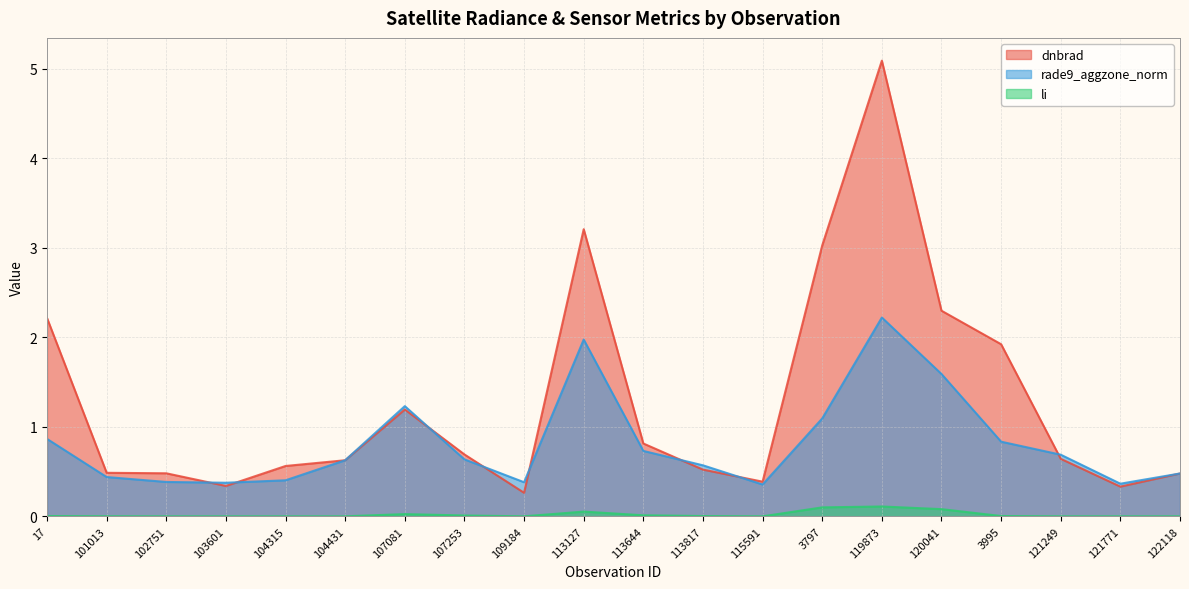

What are all the series names shown in the legend?

dnbrad, rade9_aggzone_norm, li